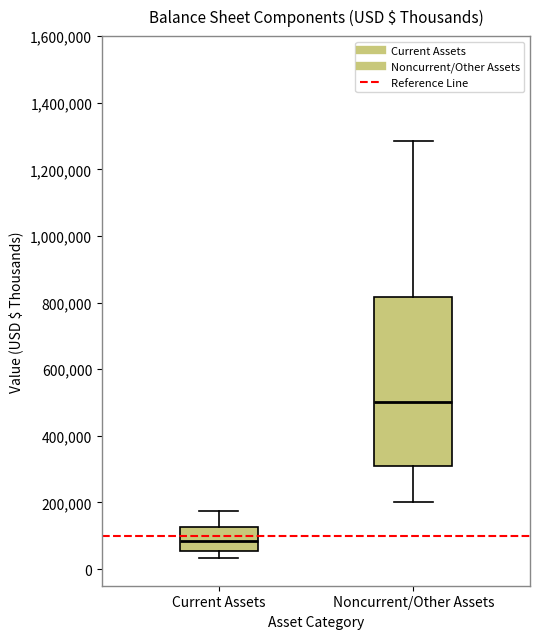

Where does the median line of the box for Current Assets sit on the y-axis? The values are not printed on the chart, so give them approximately, as read against the axis.

80000